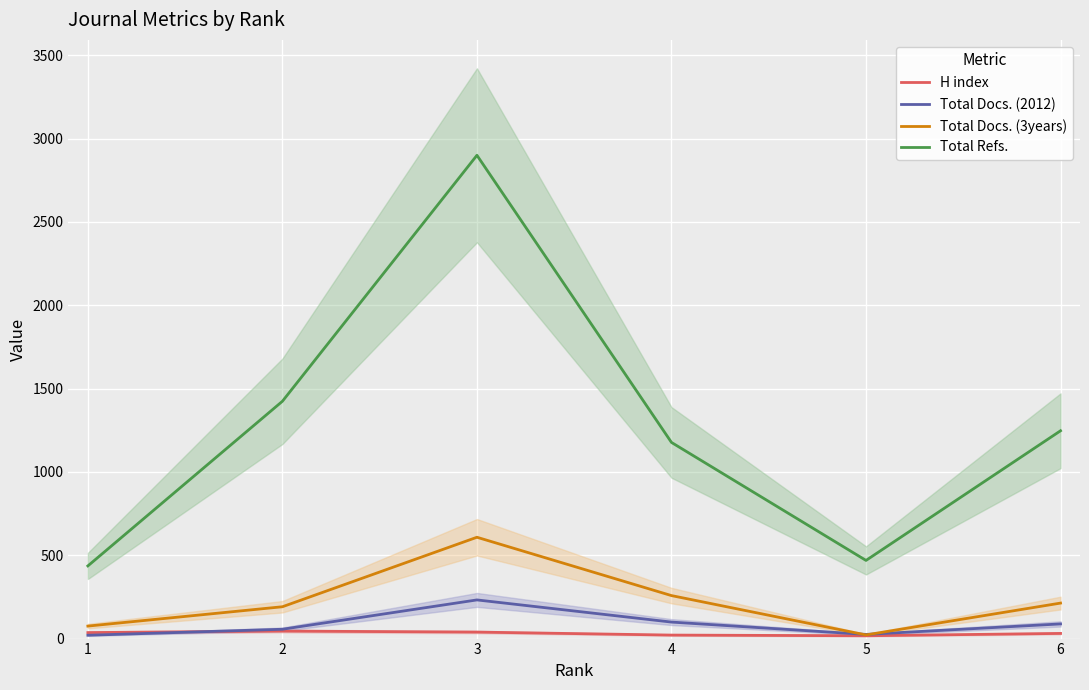

Rank the series at 4 from highest to lowest value.

Total Refs., Total Docs. (3years), Total Docs. (2012), H index